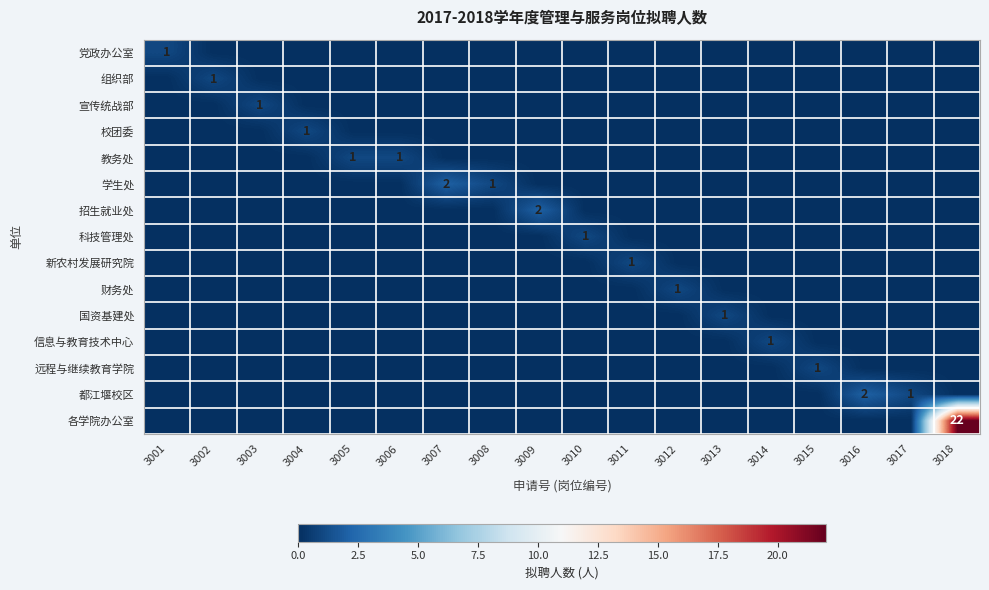

Which has a higher value, 3018 or 3008?

3018